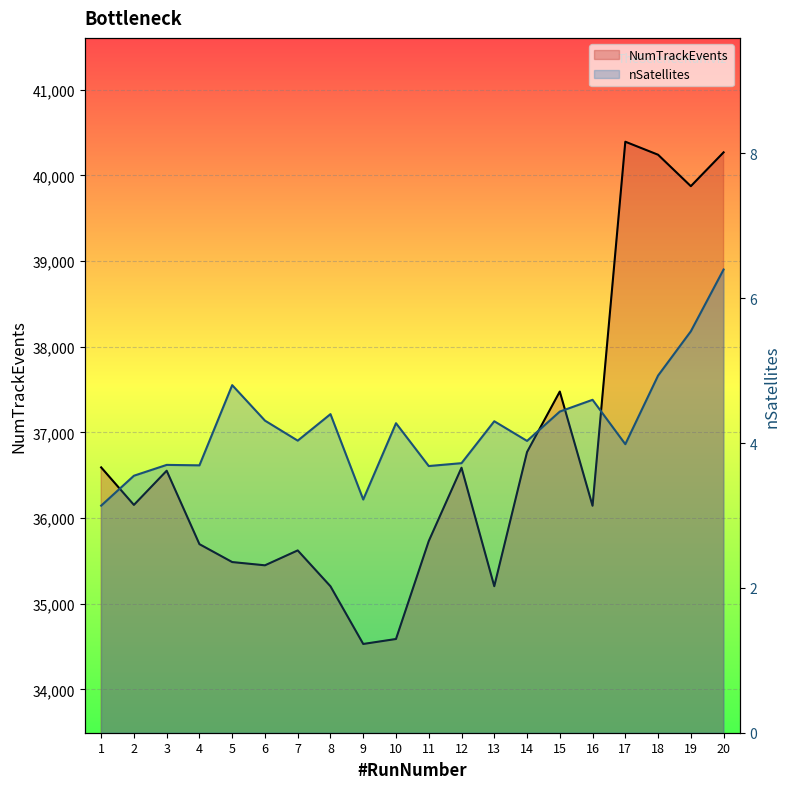

The value of nSatellites at 3 is 1.3. True or false?

False